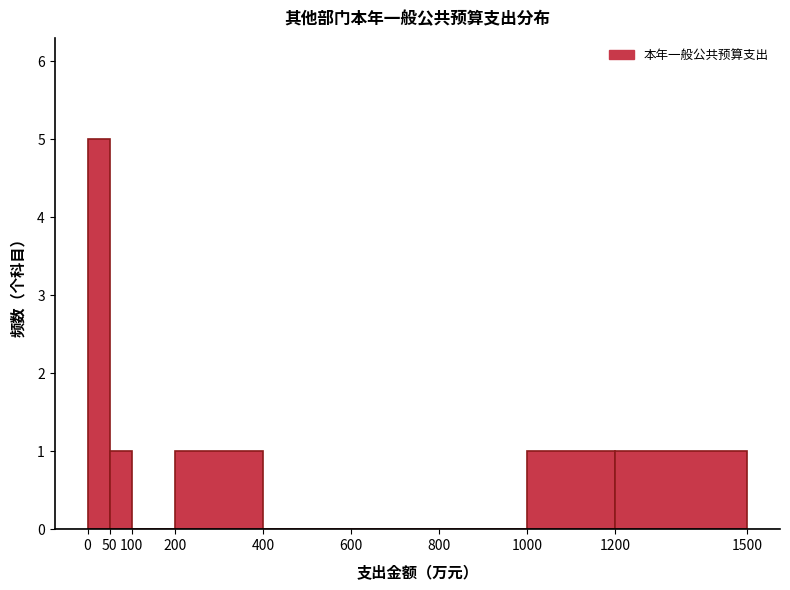

Over which range of the x-axis is the bar tallest?

0 to 50